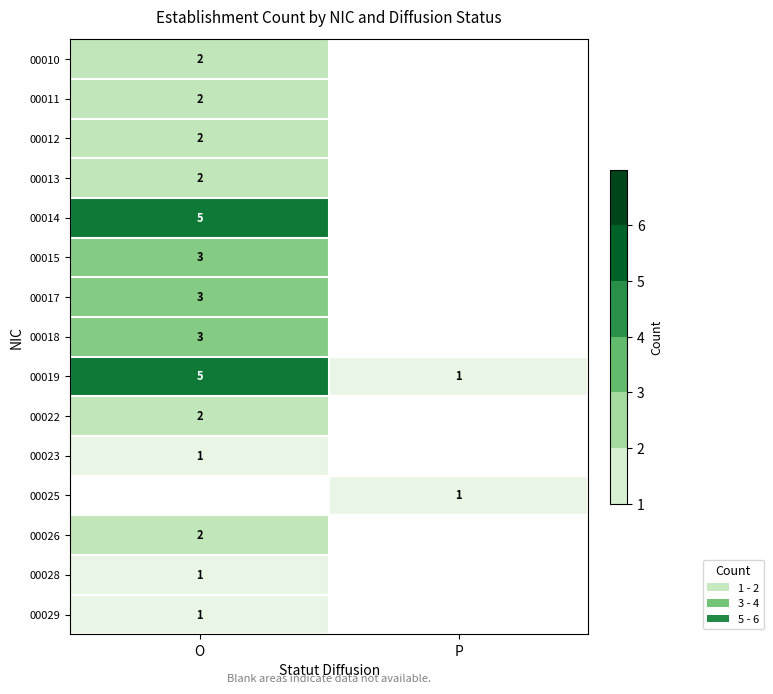

How many series are shown in this chart?

15